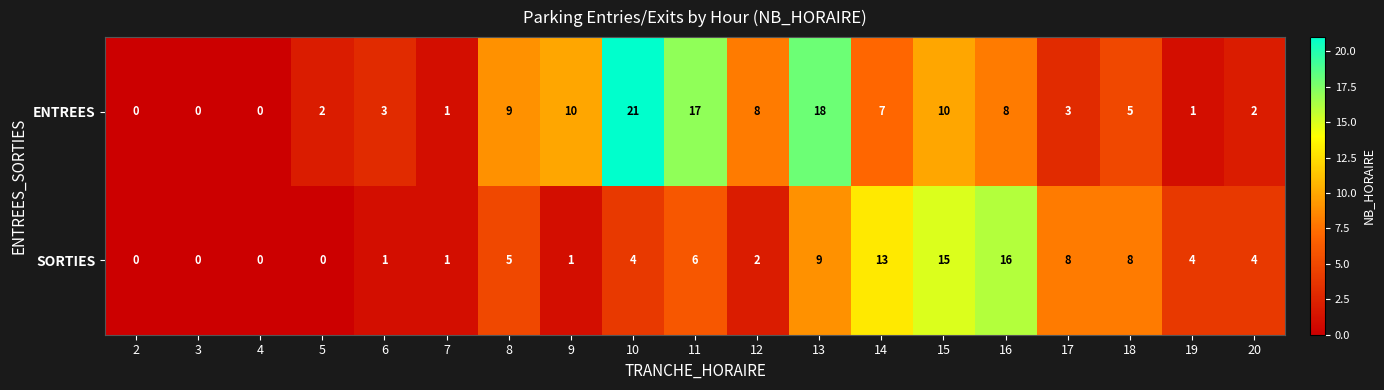

What is the difference between the maximum and minimum values in the ENTREES series?

21